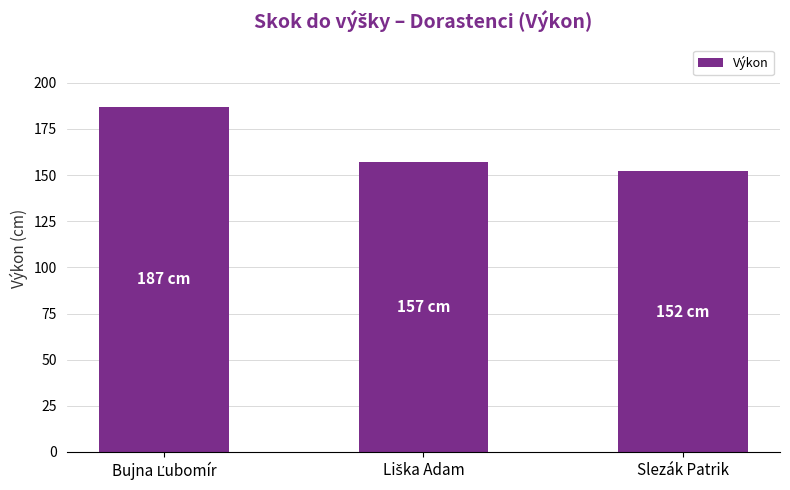

Reading left to right, transcribe all the data shown in this chart.

187	157	152